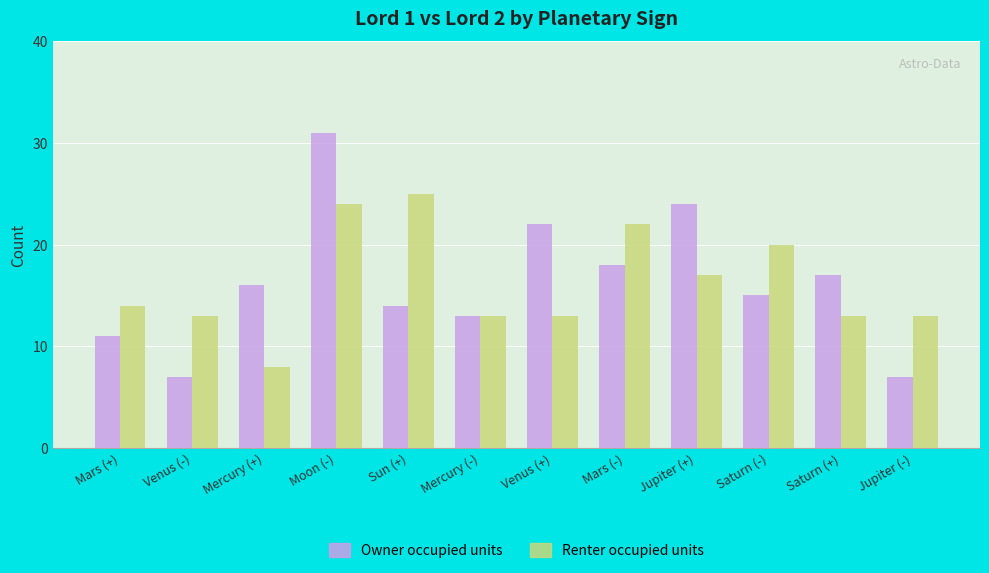

Which category has the highest value in the Owner occupied units series?

Moon (-)